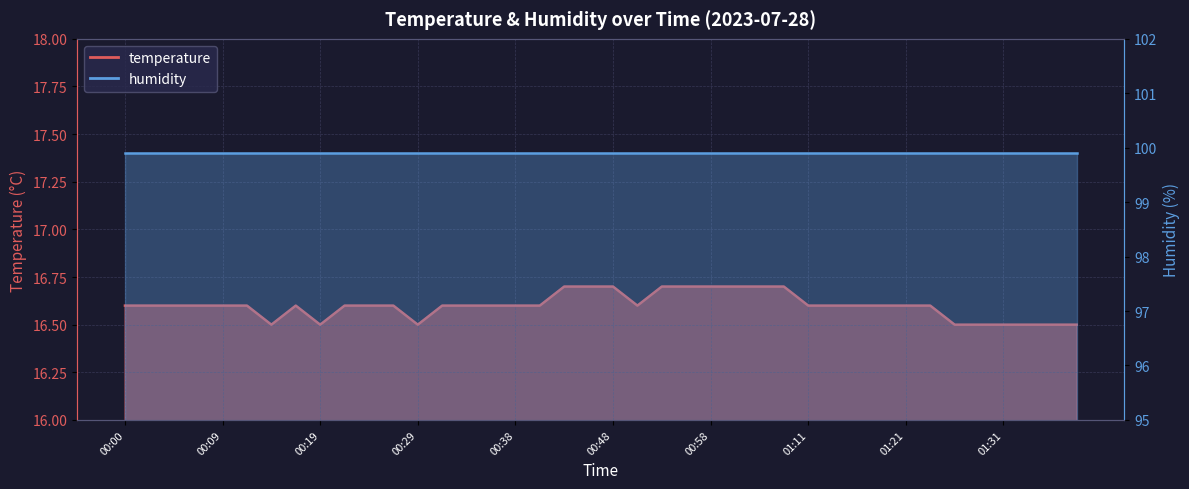

Is it true that the value at 01:21 is 16.6?

True